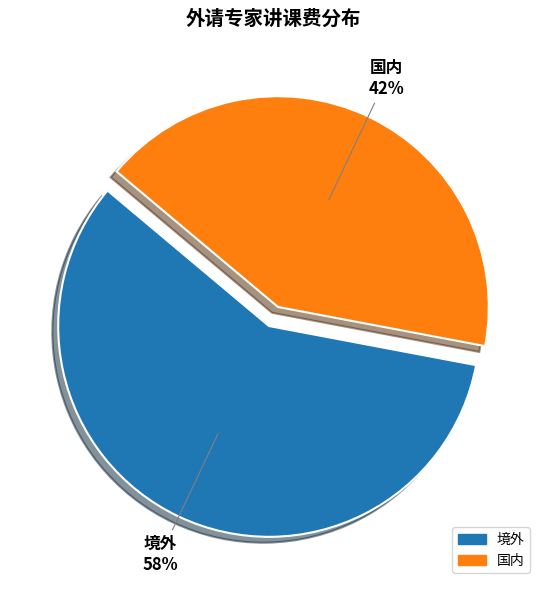

What is the largest slice in the pie chart?

境外